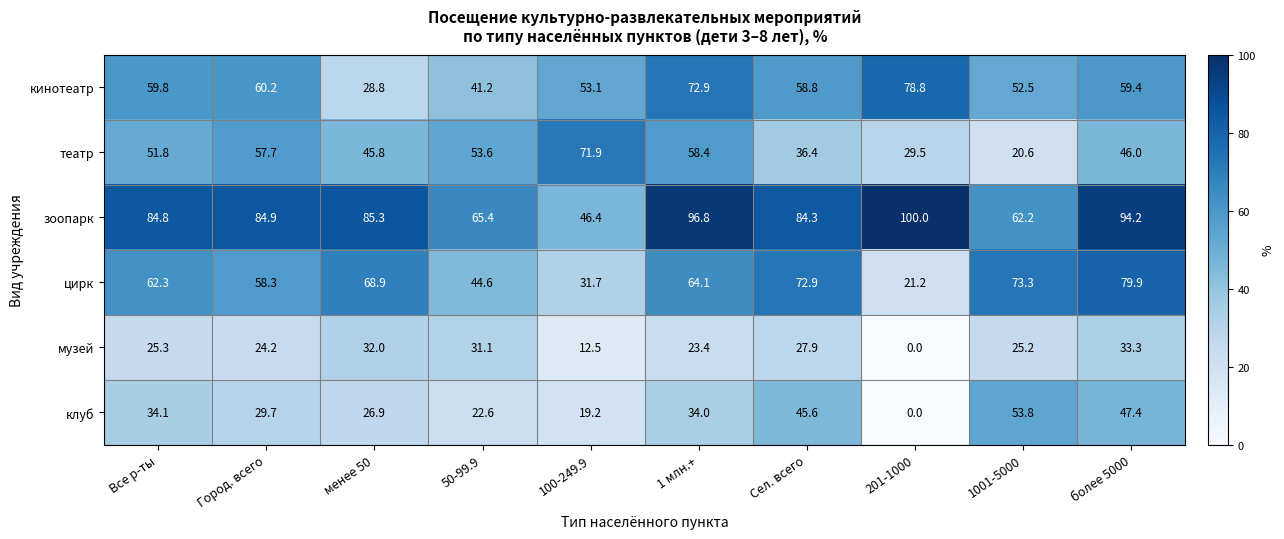

Which series has the largest range (max minus min)?

цирк